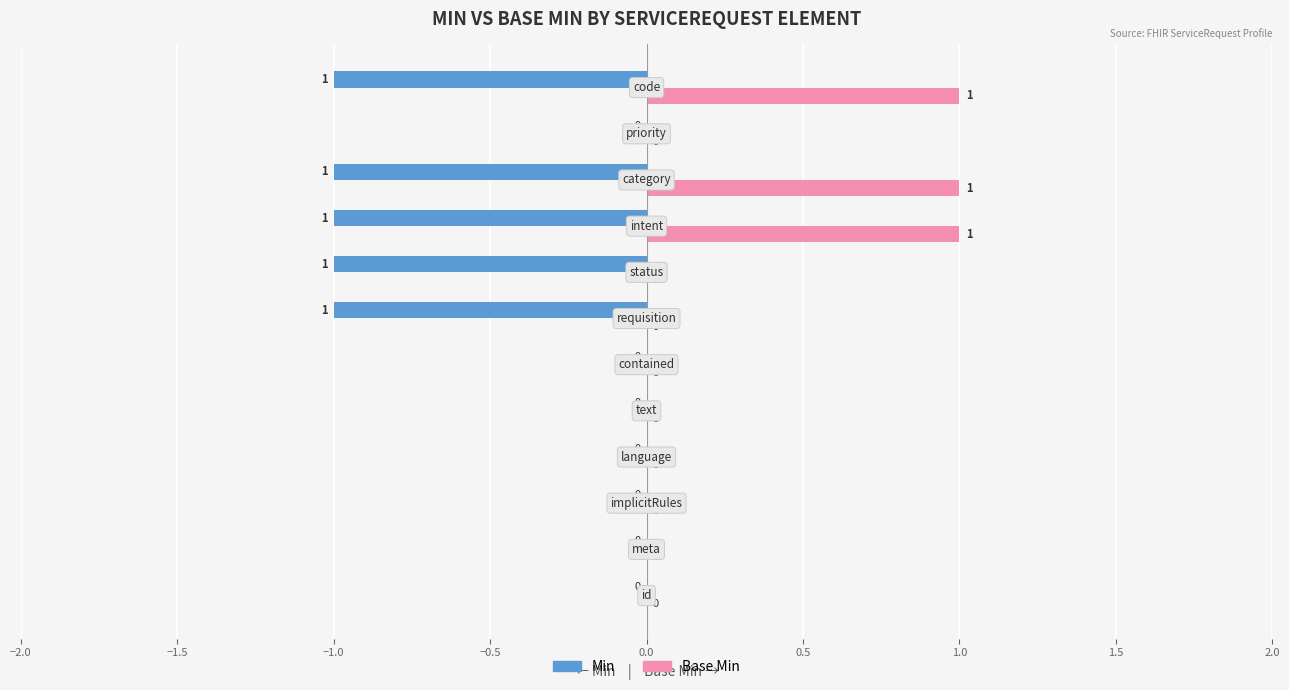

How many Base Min values are between 0 and 1?

12